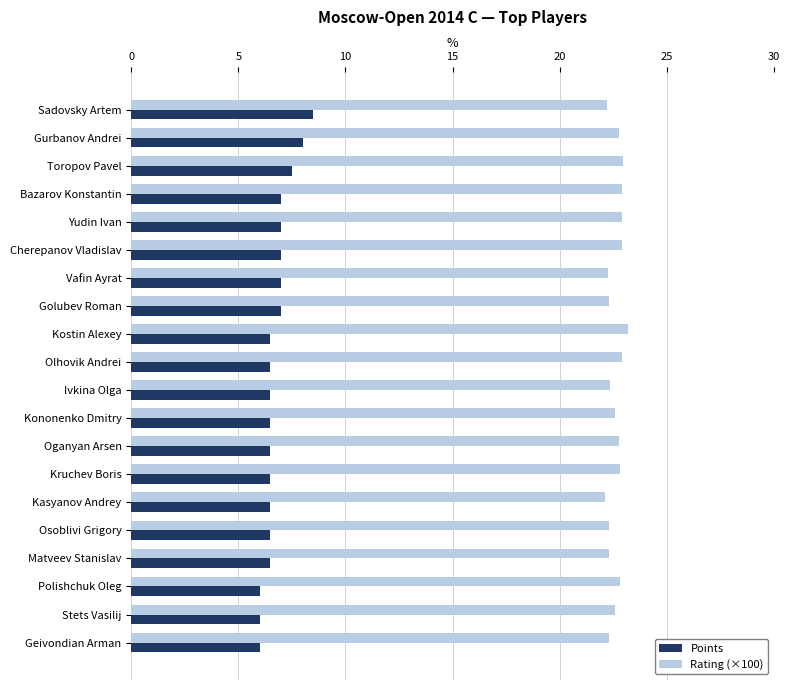

Which series has the largest total across all categories?

Rating (×100)